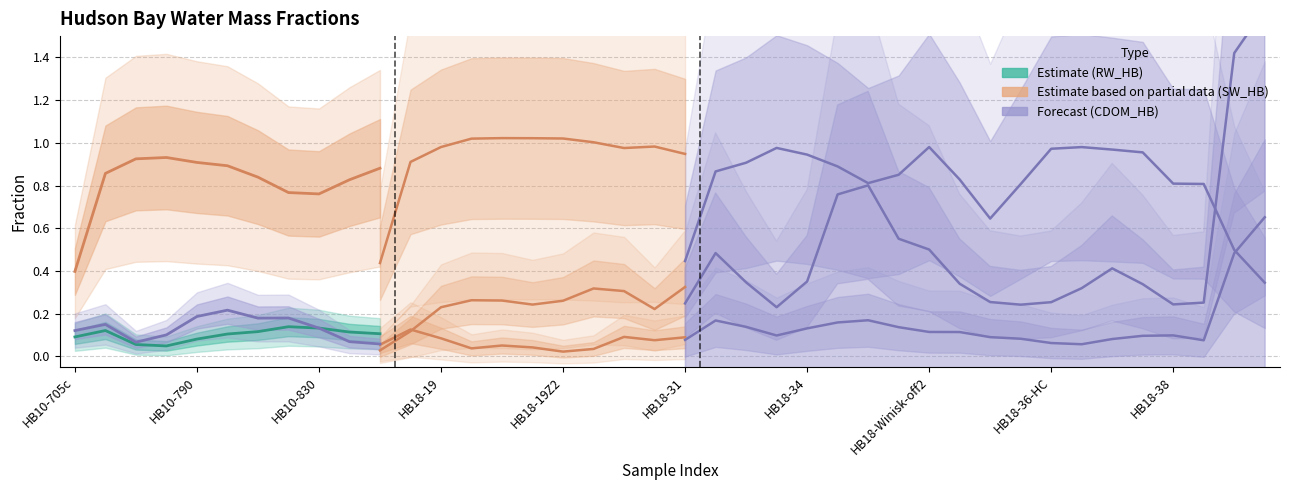

What is the label of the 4th point from the left?

HB18-19